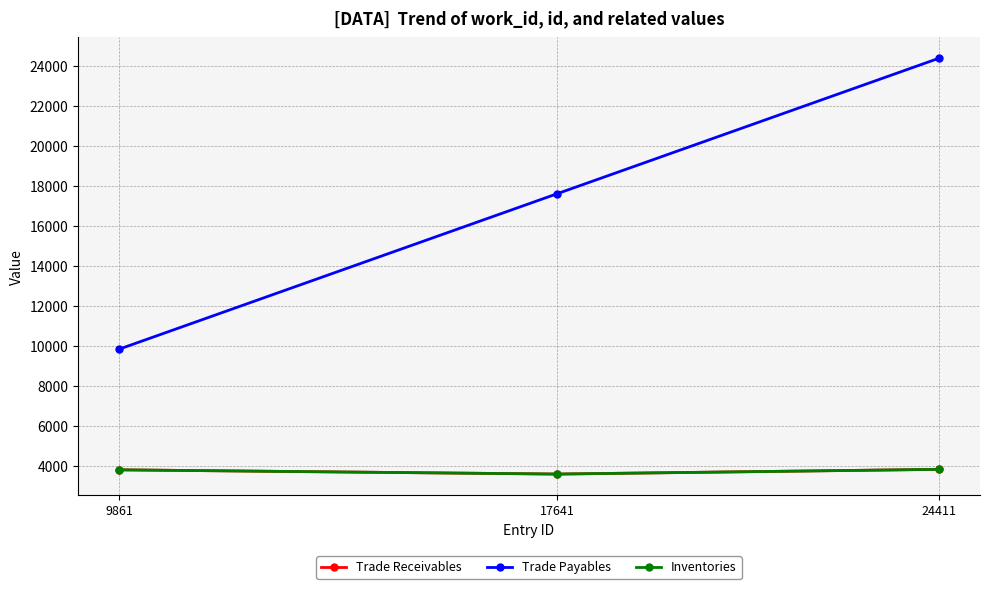

Is this an area chart (filled region under the line)?

No